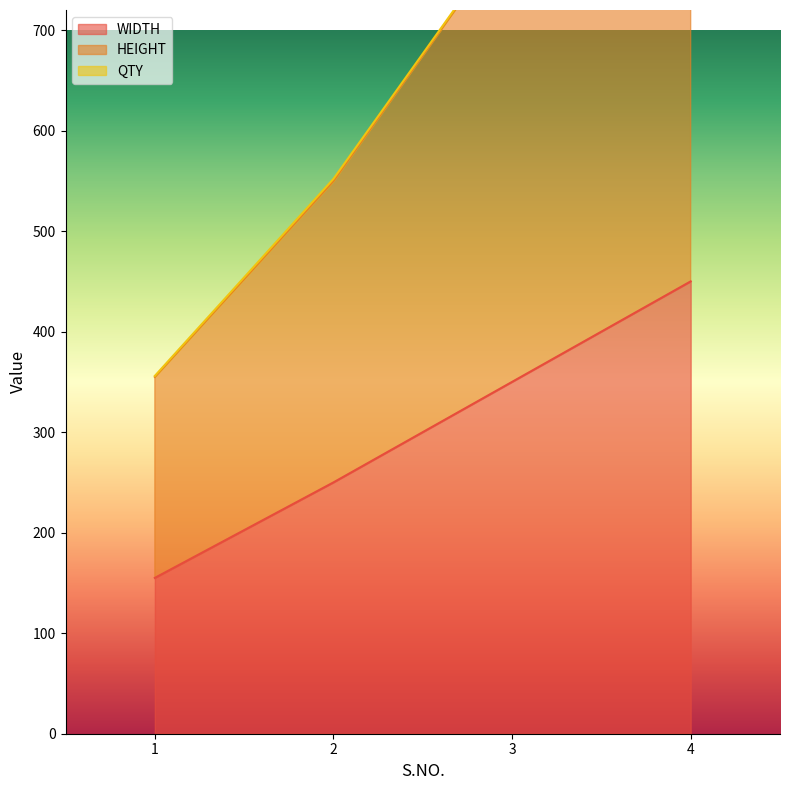

Is the value of HEIGHT at 4 greater than the value of WIDTH at 4?

Yes